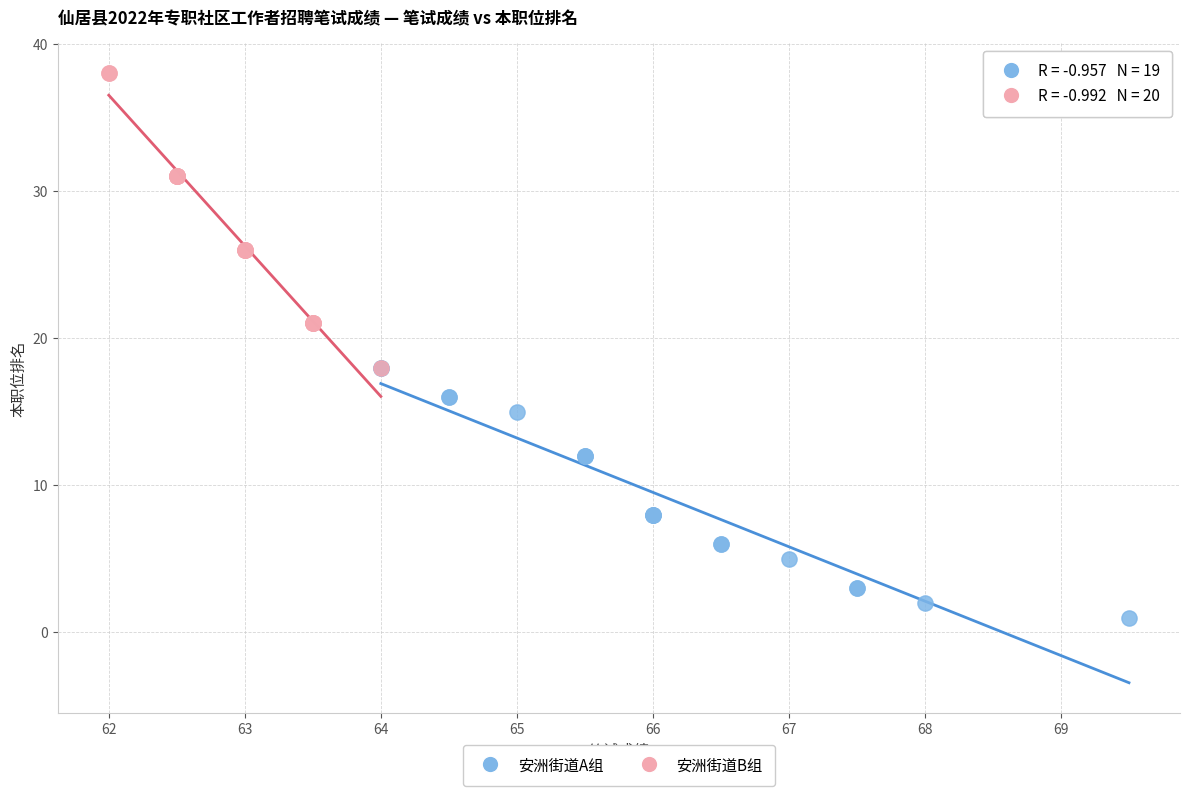

Which series contains the lowest Y value?

安洲街道A组